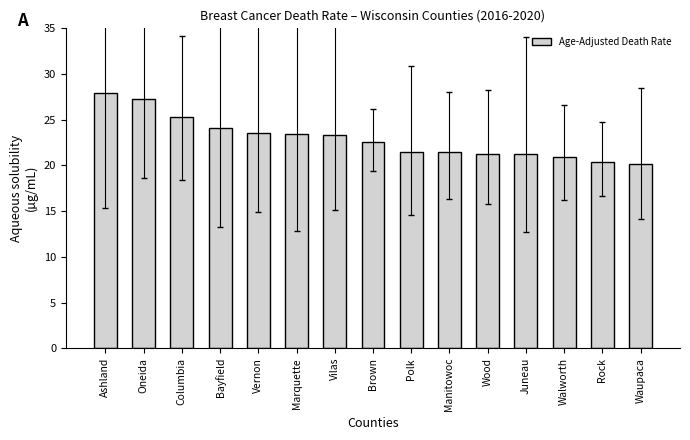

What is the change in value from Walworth to Waupaca?

-0.7